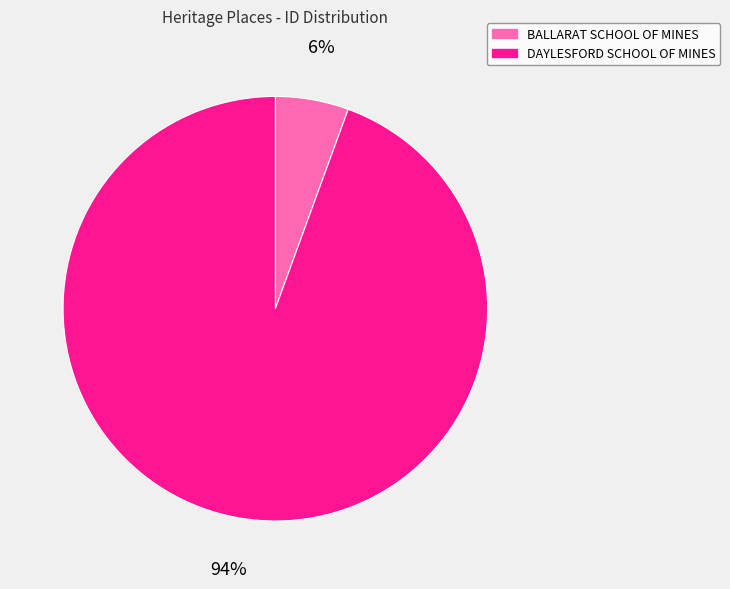

What is the smallest slice in the pie chart?

BALLARAT SCHOOL OF MINES